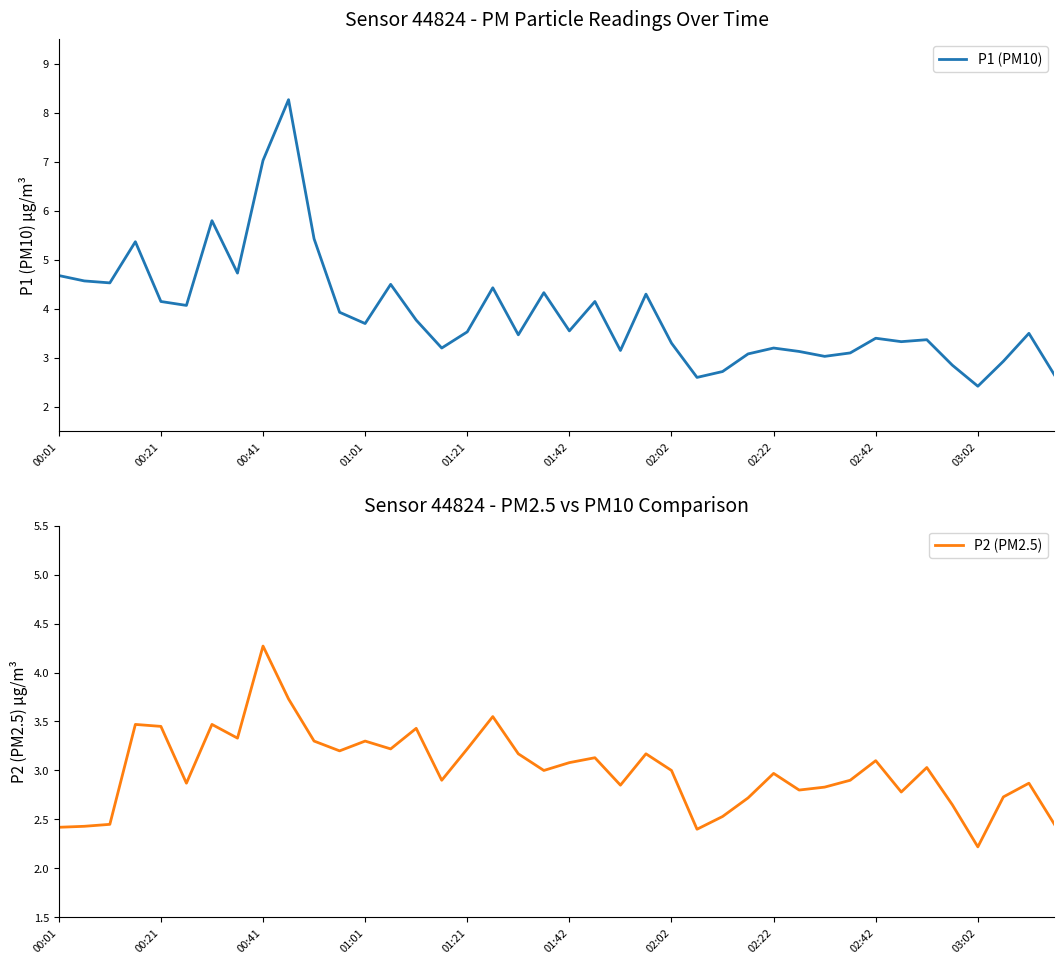

Rank the series by their maximum value, from lowest to highest.

P2 (PM2.5), P1 (PM10)